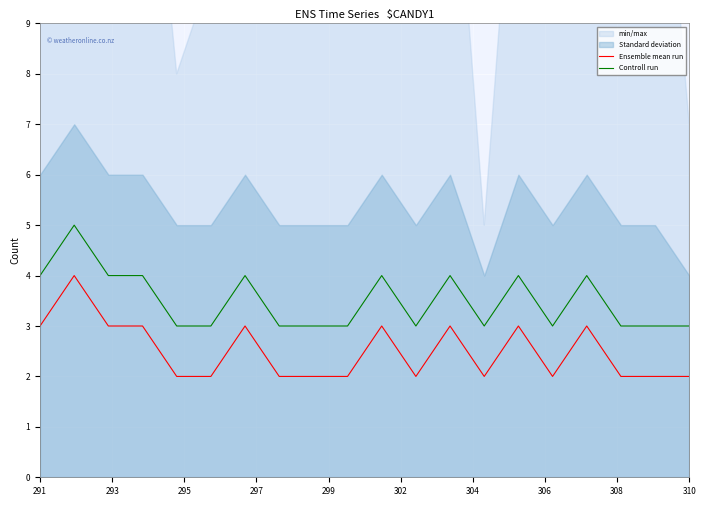

True or false: Ensemble mean run and Controll run intersect in this chart.

False